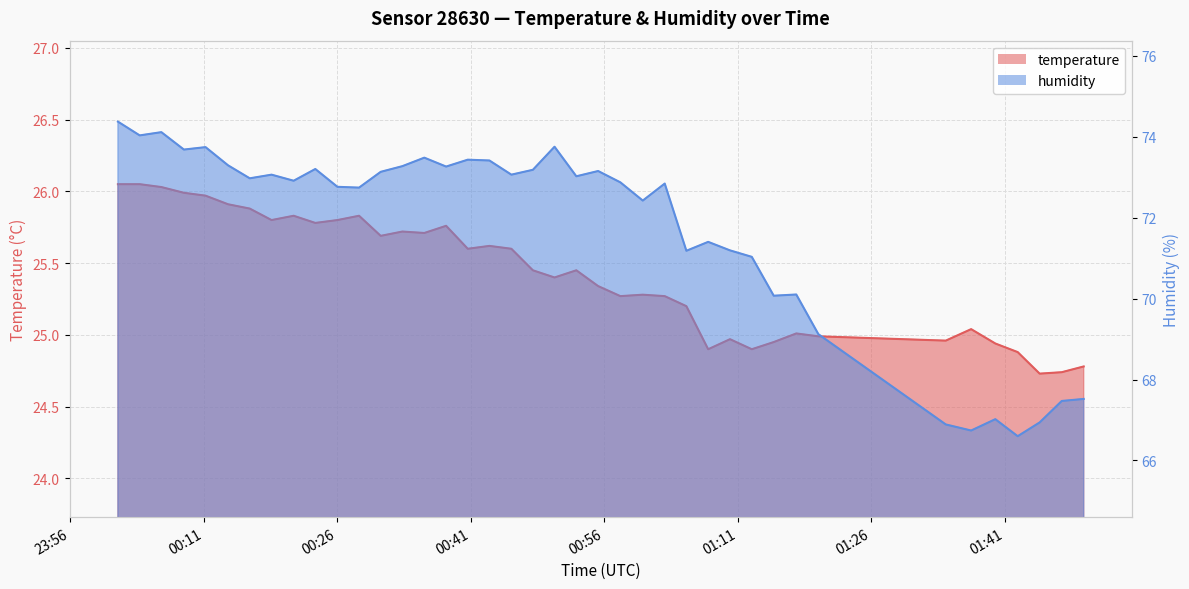

What is the sum of all temperature values?

1017.1